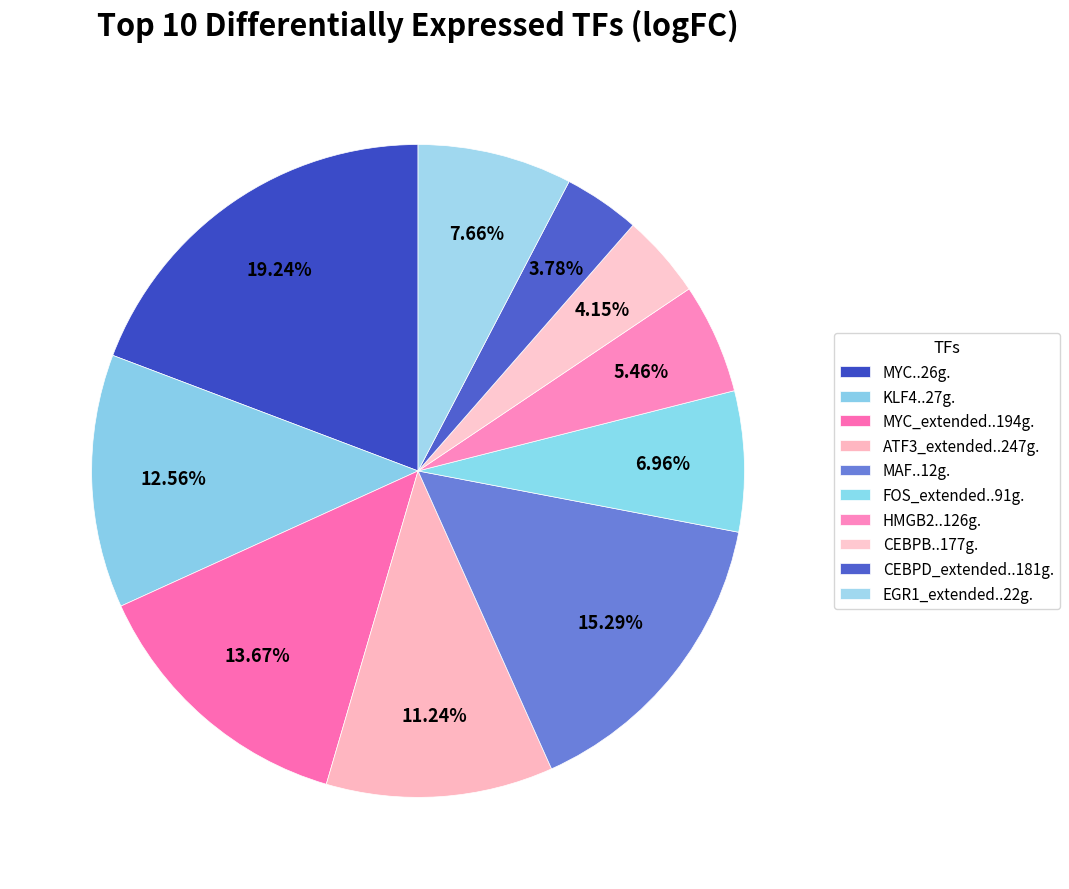

Does EGR1_extended..22g. account for over 50% of the chart?

No